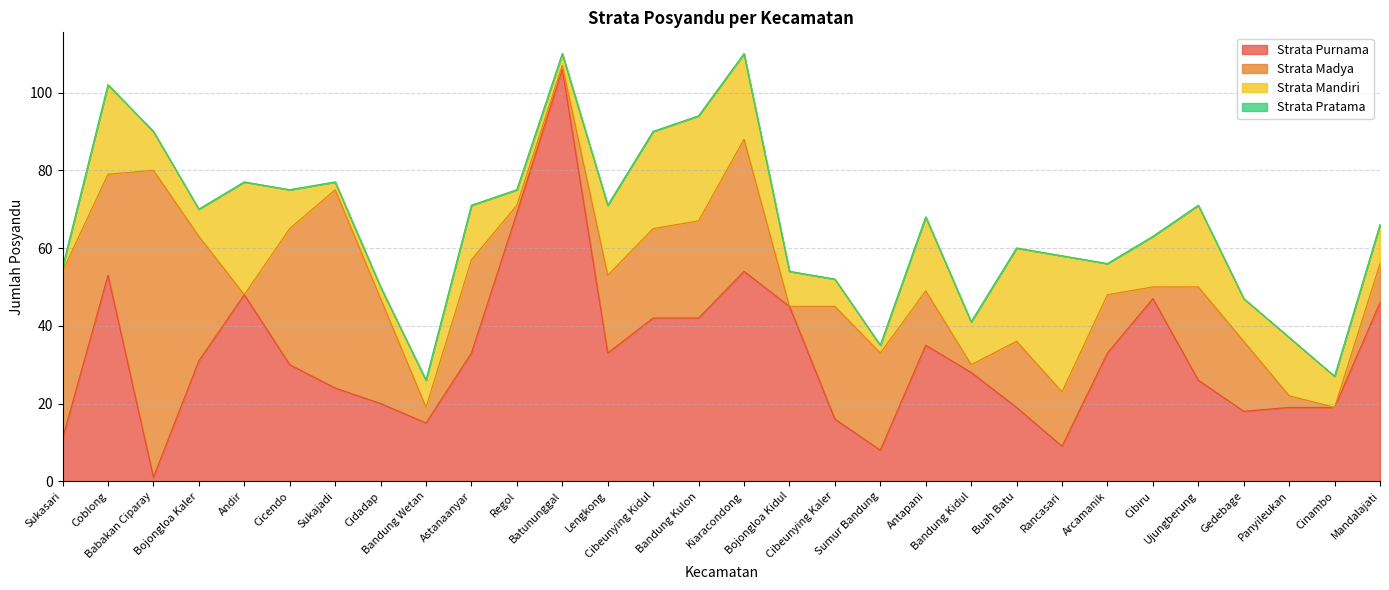

How many lines are shown in the chart?

4